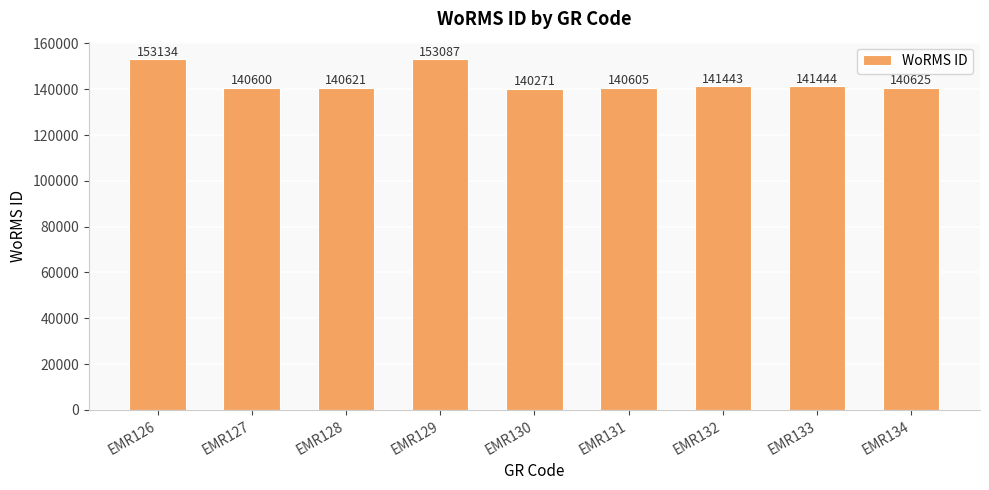

The value at EMR133 is 186836. True or false?

False